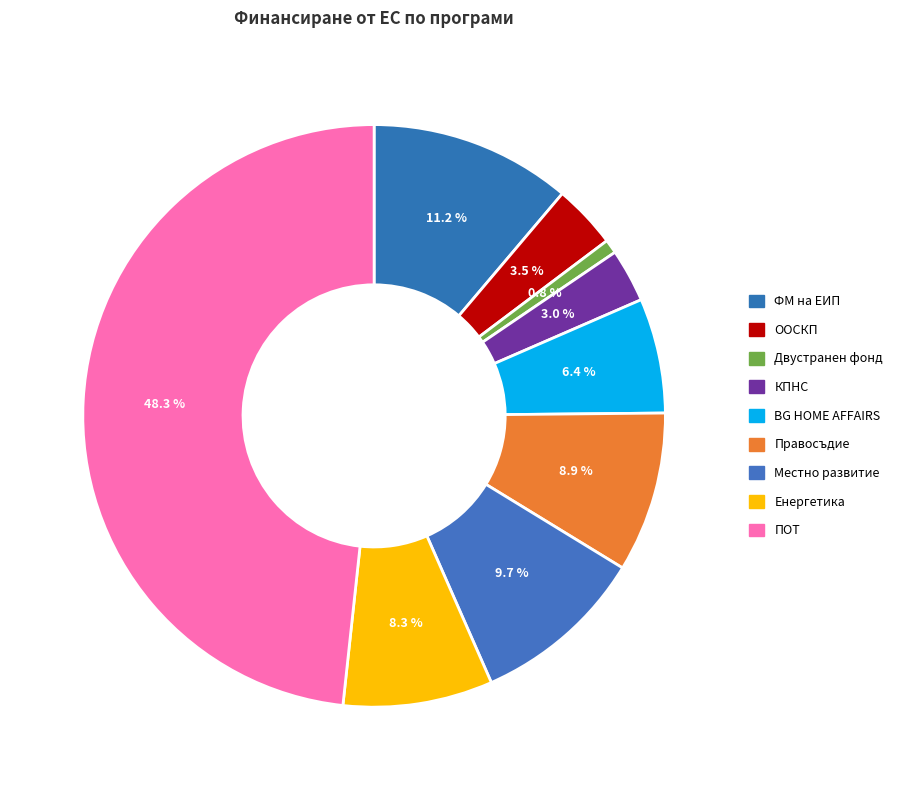

Between ФМ на ЕИП and Местно развитие, which is larger?

ФМ на ЕИП